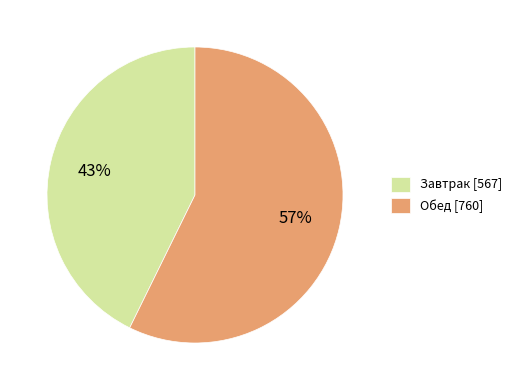

Between Обед and Завтрак, which is larger?

Обед